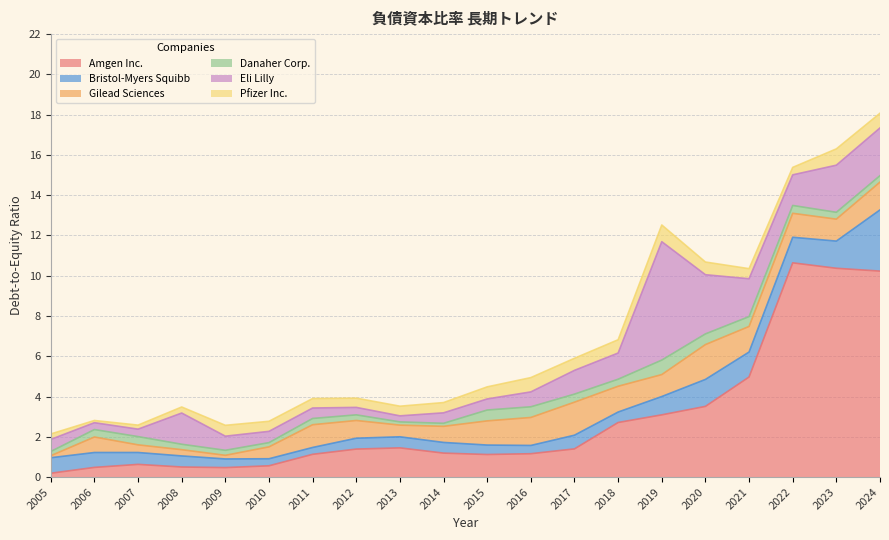

How many intersections are there between Bristol-Myers Squibb and Pfizer Inc.?

6